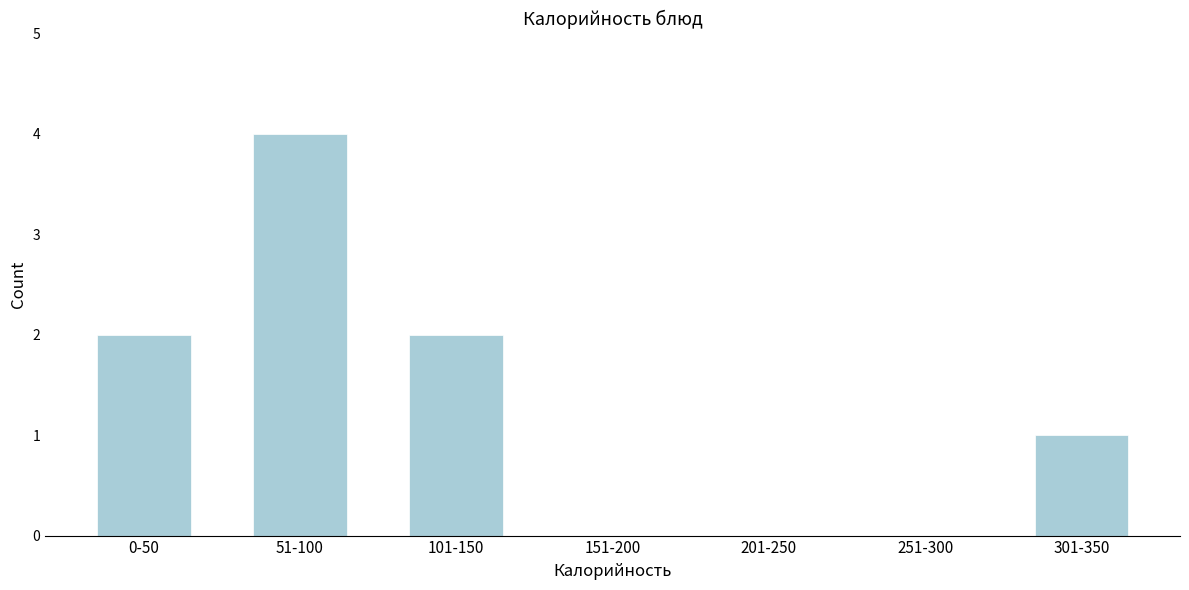

Reading left to right, transcribe all the data shown in this chart.

0-50=2	51-100=4	101-150=2	151-200=0	201-250=0	251-300=0	301-350=1